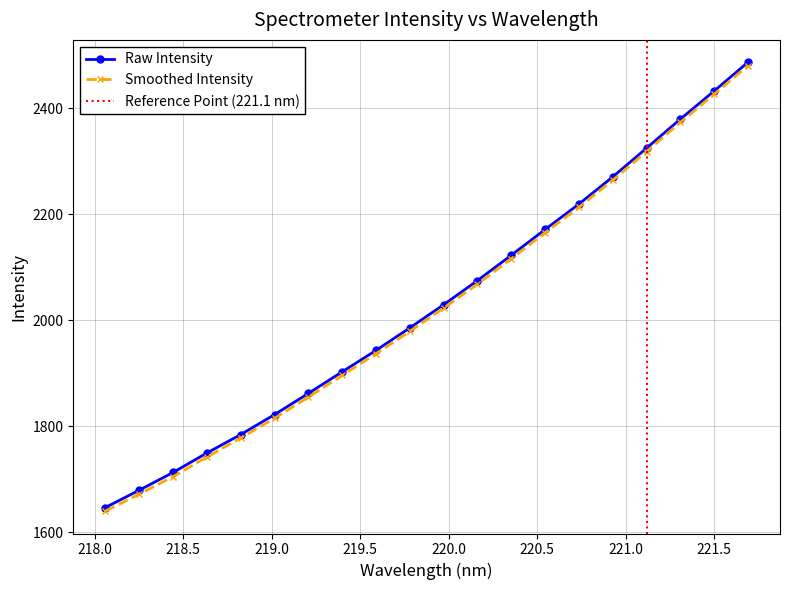

List the labels in order of value, smallest first.

218.0596, 218.2508, 218.442, 218.6332, 218.8244, 219.0156, 219.2067, 219.3979, 219.589, 219.7801, 219.9712, 220.1623, 220.3533, 220.5444, 220.7354, 220.9264, 221.1174, 221.3083, 221.4993, 221.6902